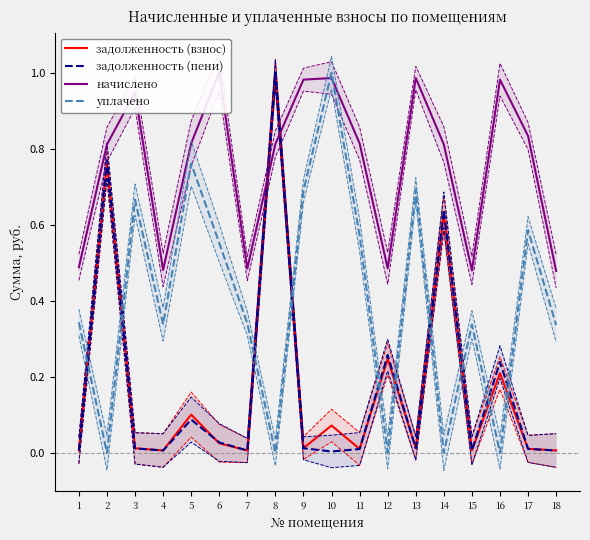

What is the value of the начислено point at the 4th from the left?

0.5